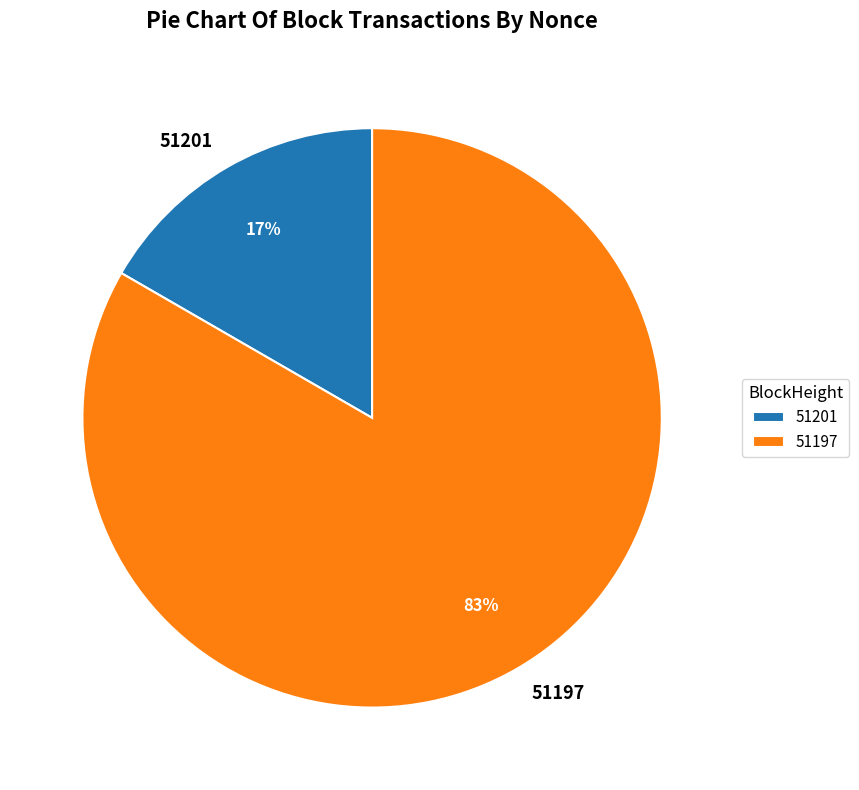

How many slices are in this pie chart?

2